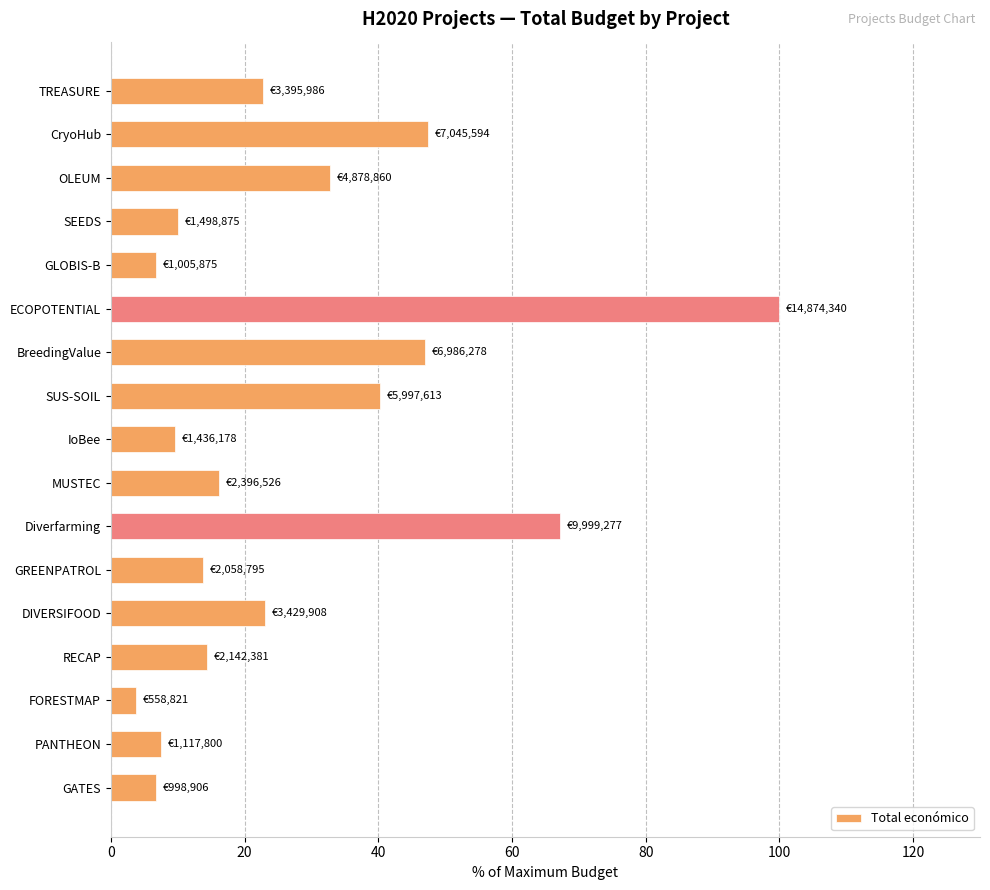

How many data points does each series have?

17